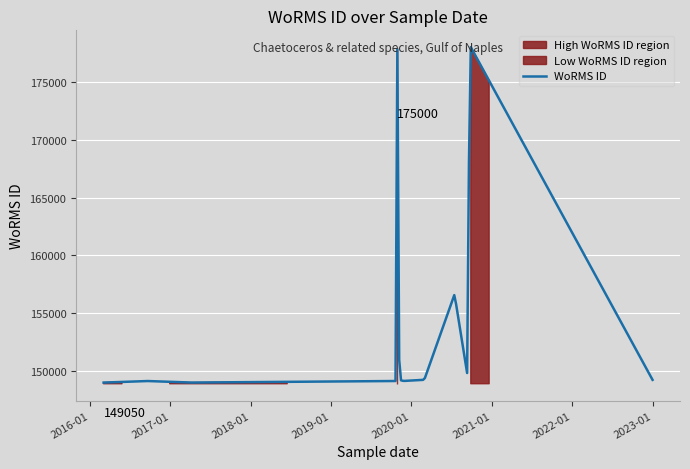

List the labels in order of value, largest first.

2019-10-29, 2020-09-22, 2020-09-16, 2020-07-15, 2019-11-07, 2020-02-24, 2023-01-01, 2019-11-27, 2019-11-27, 2016-09-13, 2019-10-29, 2020-09-16, 2019-11-27, 2017-03-28, 2020-02-24, 2016-03-03